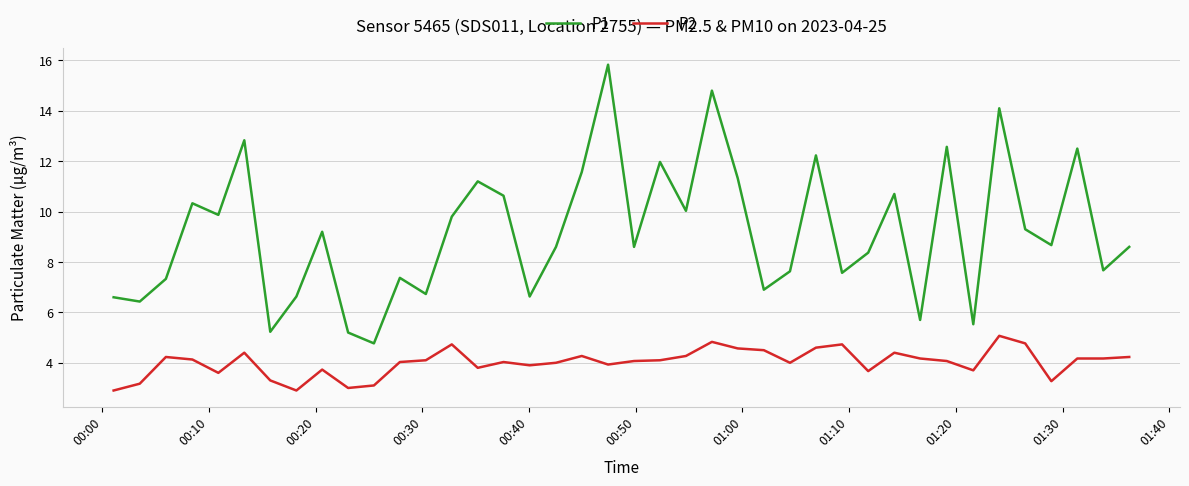

Rank the series by their maximum value, from highest to lowest.

P1, P2